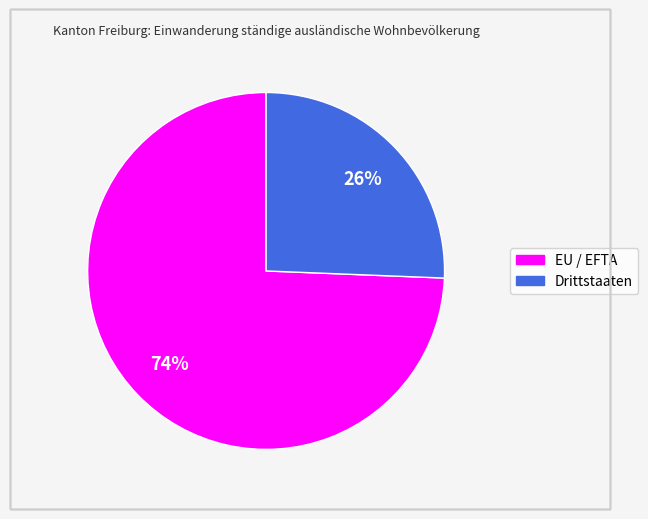

Is the sum of Drittstaaten and EU / EFTA greater than half?

Yes